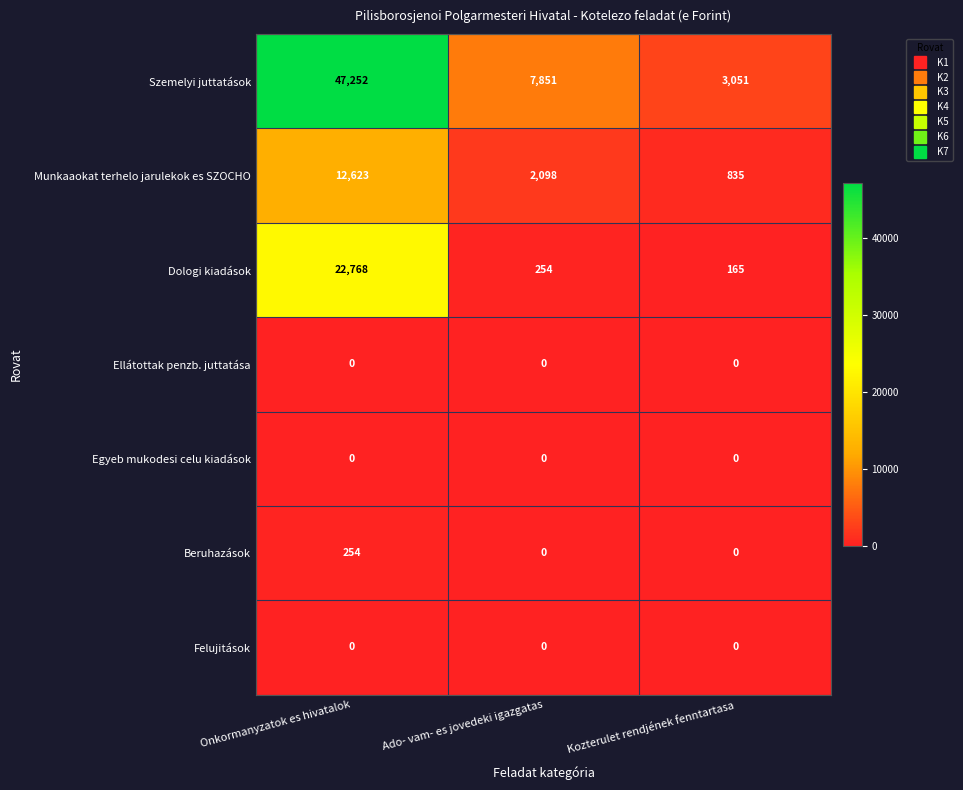

Reading left to right, what are all the values shown in this chart?

Szemelyi juttatások: Onkormanyzatok es hivatalok=47252	Ado- vam- es jovedeki igazgatas=7851	Kozterulet rendjének fenntartasa=3051
Munkaaokat terhelo jarulekok es SZOCHO: Onkormanyzatok es hivatalok=12623	Ado- vam- es jovedeki igazgatas=2098	Kozterulet rendjének fenntartasa=835
Dologi kiadások: Onkormanyzatok es hivatalok=22768	Ado- vam- es jovedeki igazgatas=254	Kozterulet rendjének fenntartasa=165
Ellátottak penzb. juttatása: Onkormanyzatok es hivatalok=0	Ado- vam- es jovedeki igazgatas=0	Kozterulet rendjének fenntartasa=0
Egyeb mukodesi celu kiadások: Onkormanyzatok es hivatalok=0	Ado- vam- es jovedeki igazgatas=0	Kozterulet rendjének fenntartasa=0
Beruhazások: Onkormanyzatok es hivatalok=254	Ado- vam- es jovedeki igazgatas=0	Kozterulet rendjének fenntartasa=0
Felujitások: Onkormanyzatok es hivatalok=0	Ado- vam- es jovedeki igazgatas=0	Kozterulet rendjének fenntartasa=0